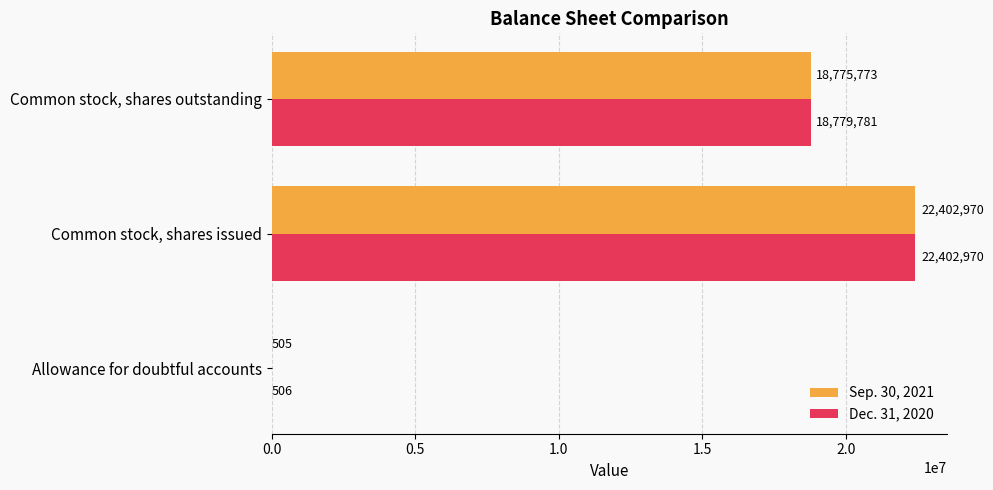

At which category is the sum across all series the highest?

Common stock, shares issued